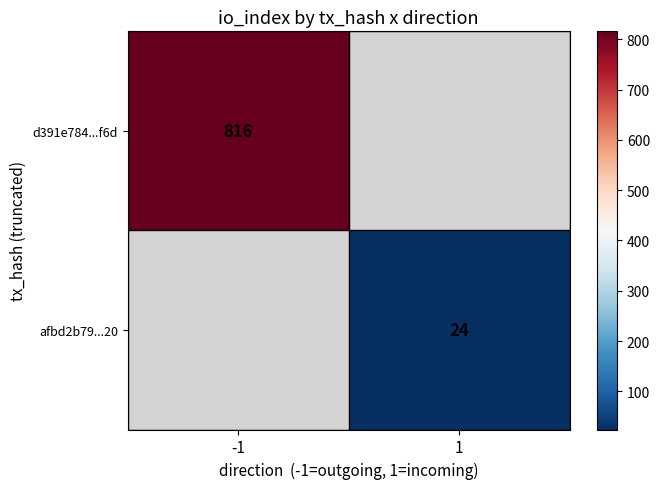

The d391e784...f6d series shows 816 at -1. True or false?

True